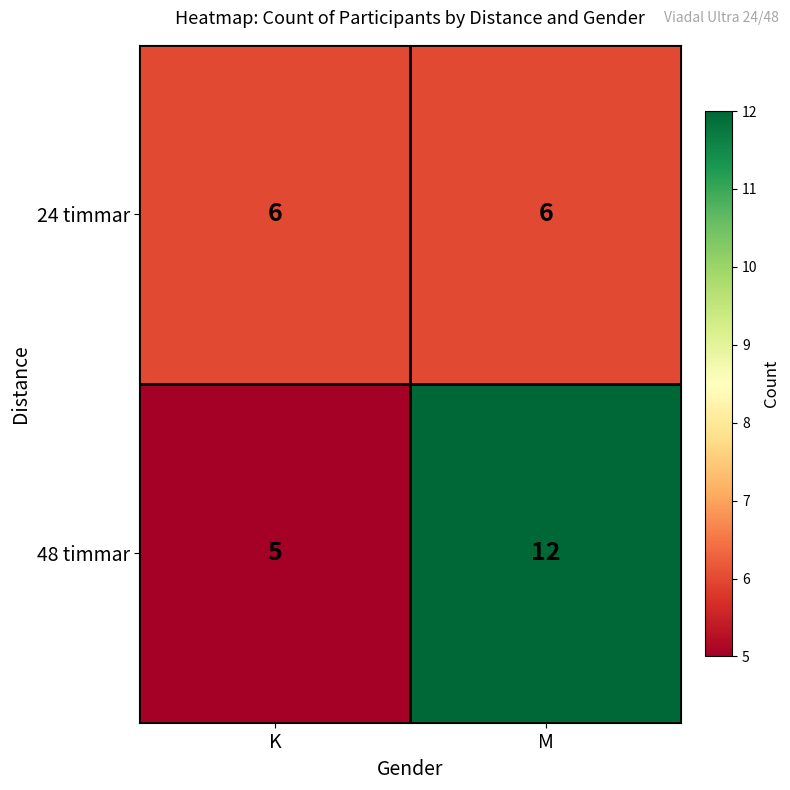

Reading left to right, extract all data points from this chart.

24 timmar: 6	6
48 timmar: 5	12